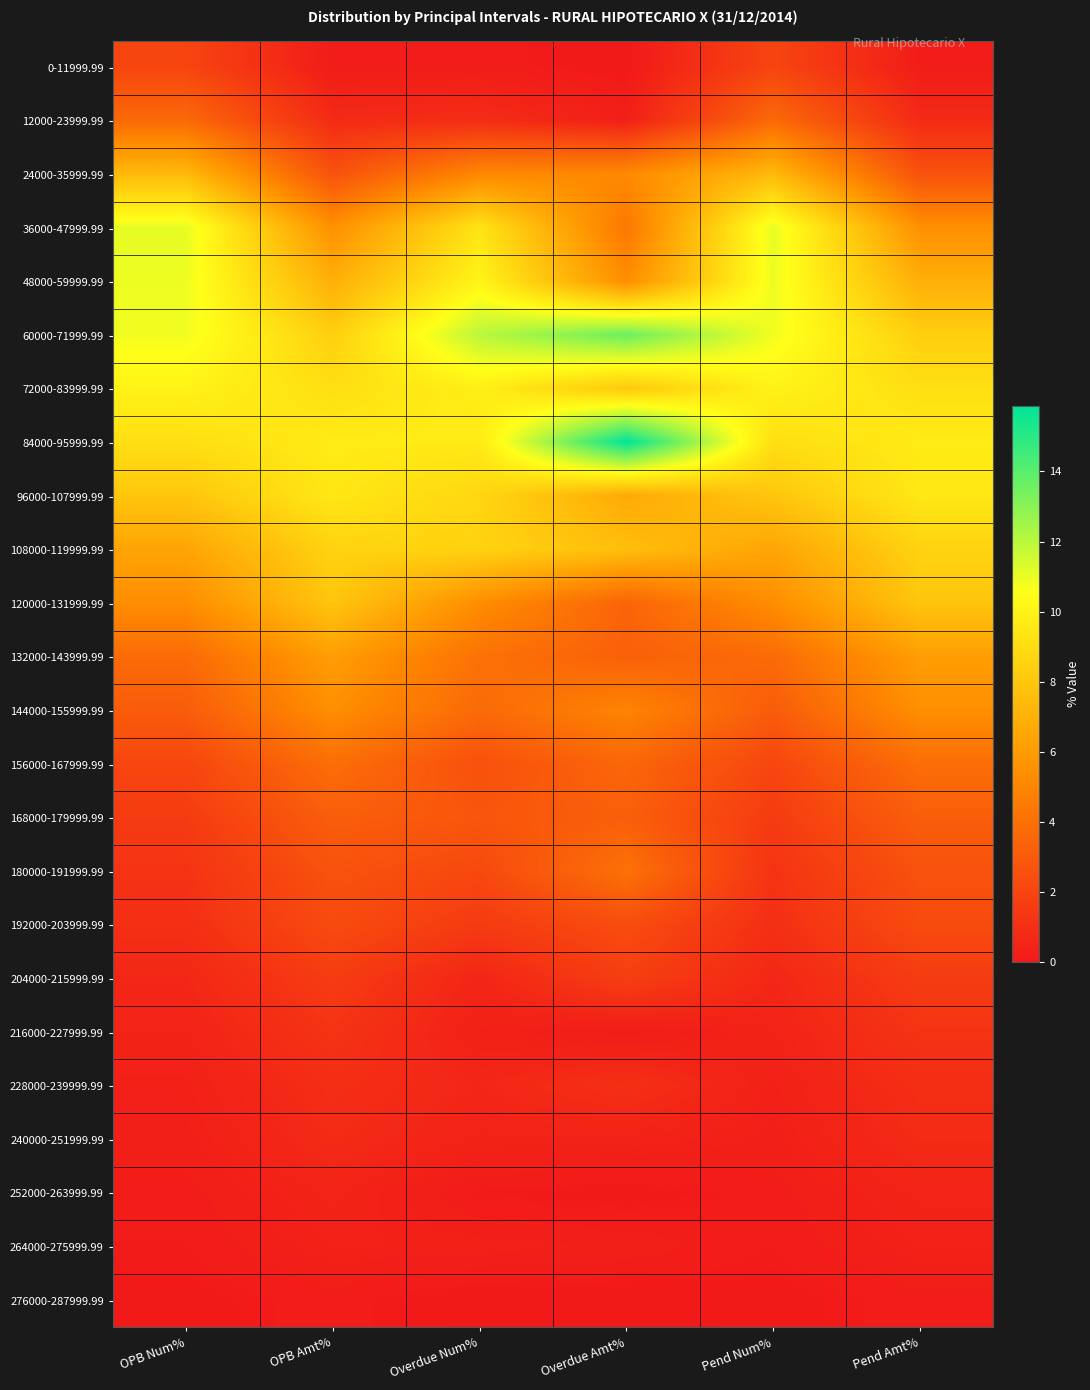

Which label corresponds to the largest value in the chart?

Overdue Amt%